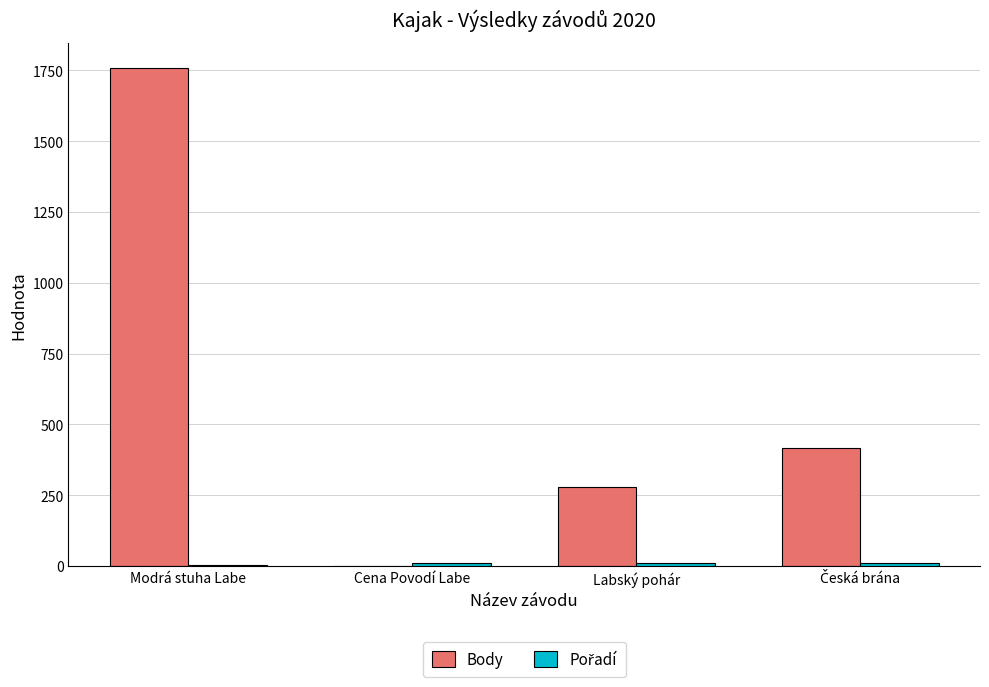

At which category is the sum across all series the highest?

Modrá stuha Labe